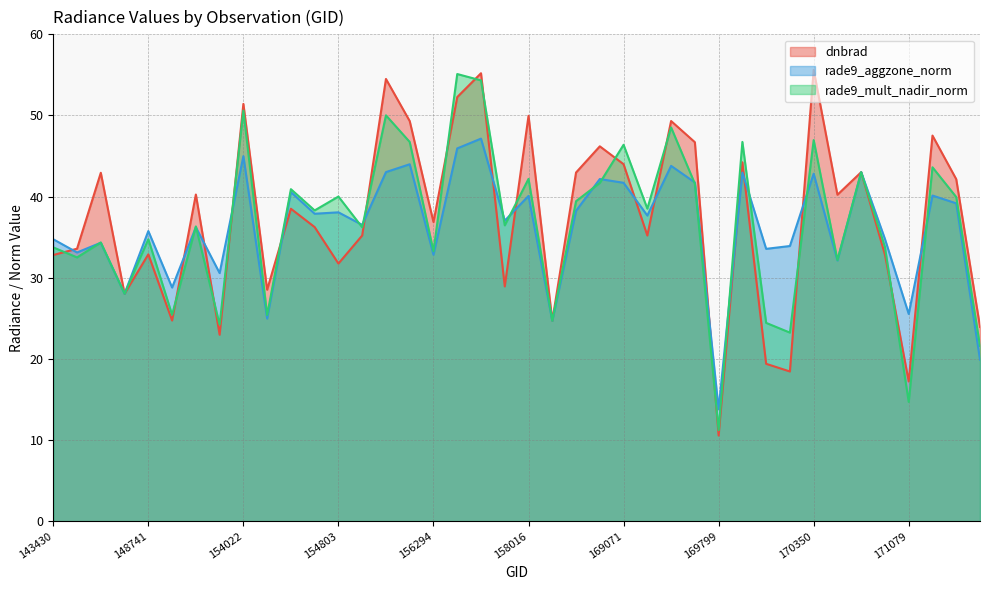

What is the difference between the second highest and second lowest values in the dnbrad series?

38.0